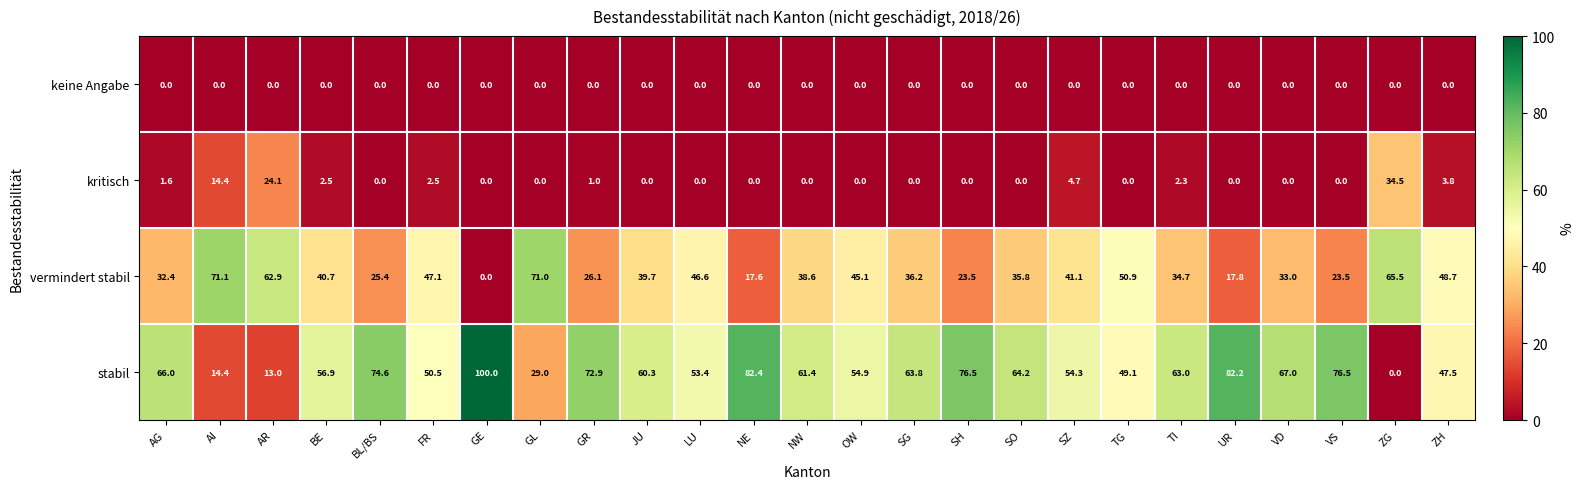

What is the sum of the kritisch values at VS and ZH?

3.8